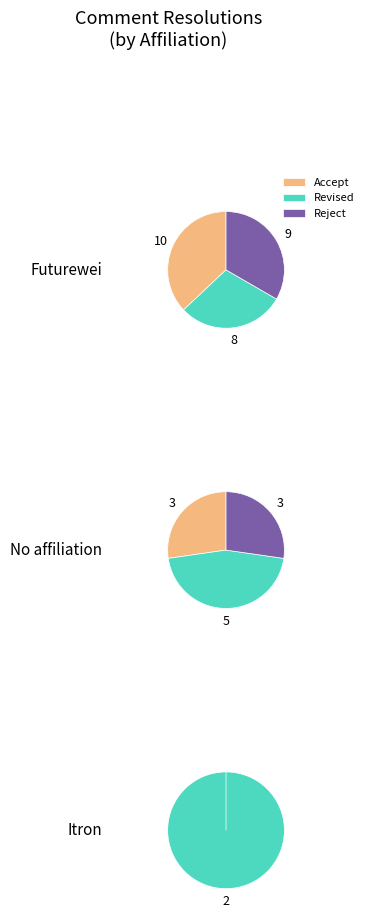

Is it true that Revised is 19% of the pie?

False